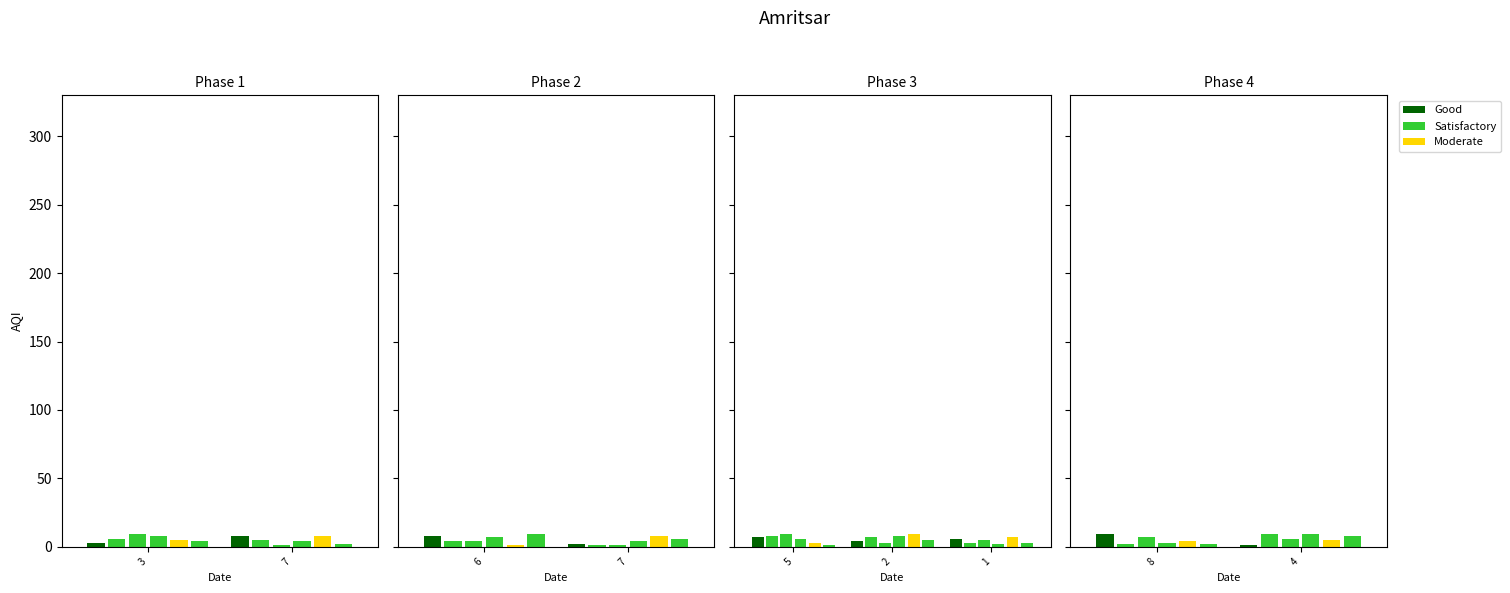

What is the average value of the Satisfactory series?

5